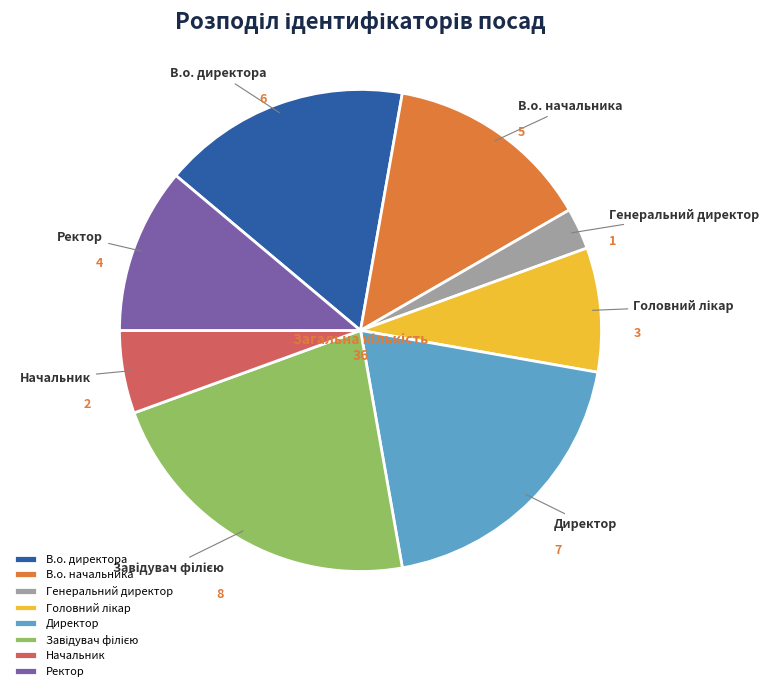

The Директор slice represents 7% of the pie. True or false?

False